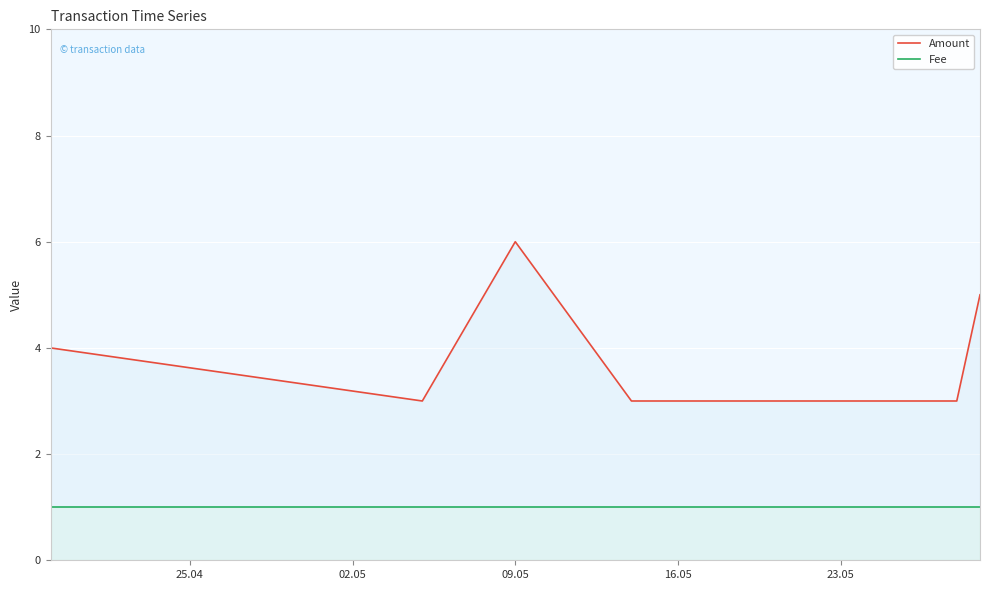

Is it true that Fee equals 1 at 09.05?

False